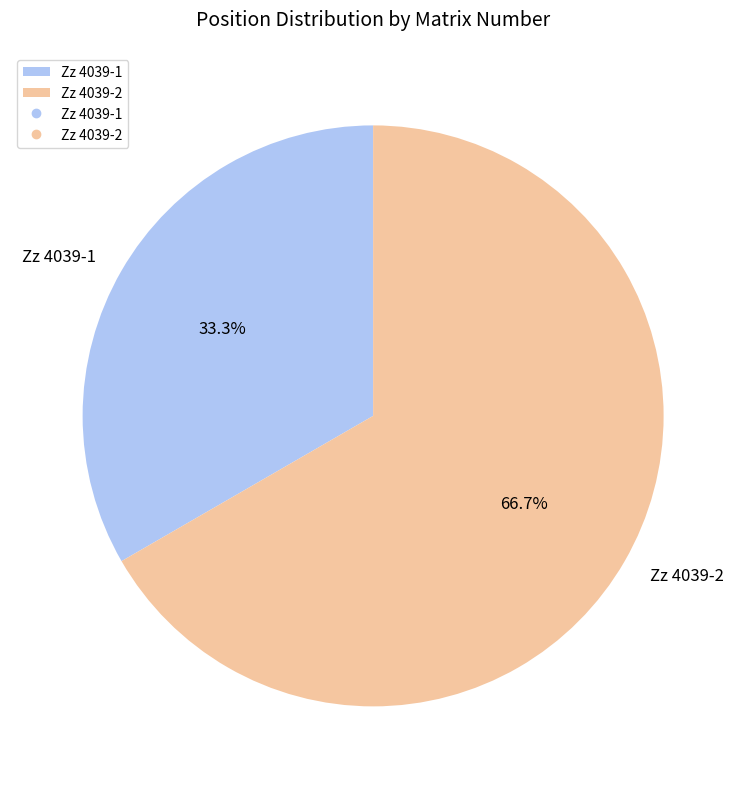

To the nearest percent, what is the difference between the largest and smallest slice percentages?

33%